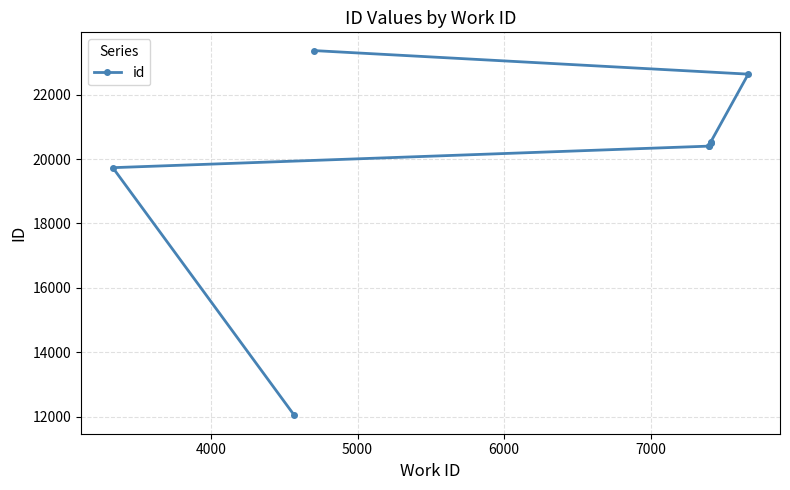

What is the value of the 8th point from the left?

23372